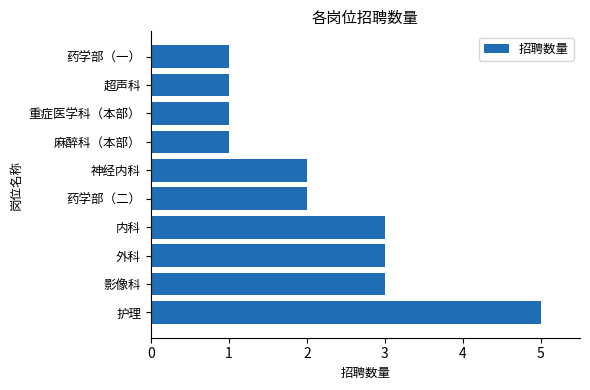

Which category has the highest value across all series?

护理